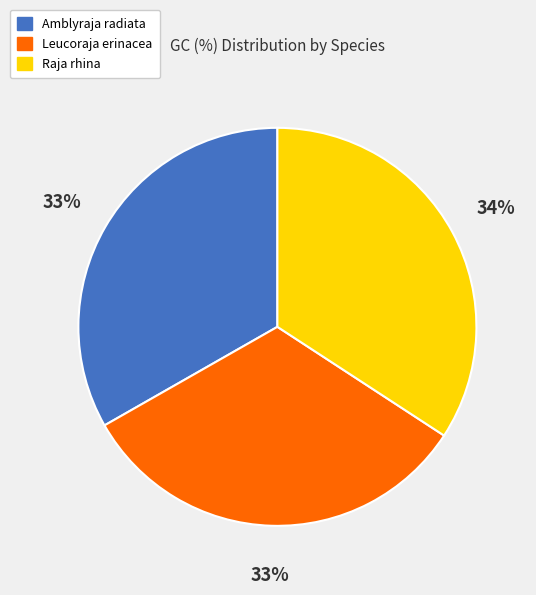

Is Amblyraja radiata the majority of the pie?

No